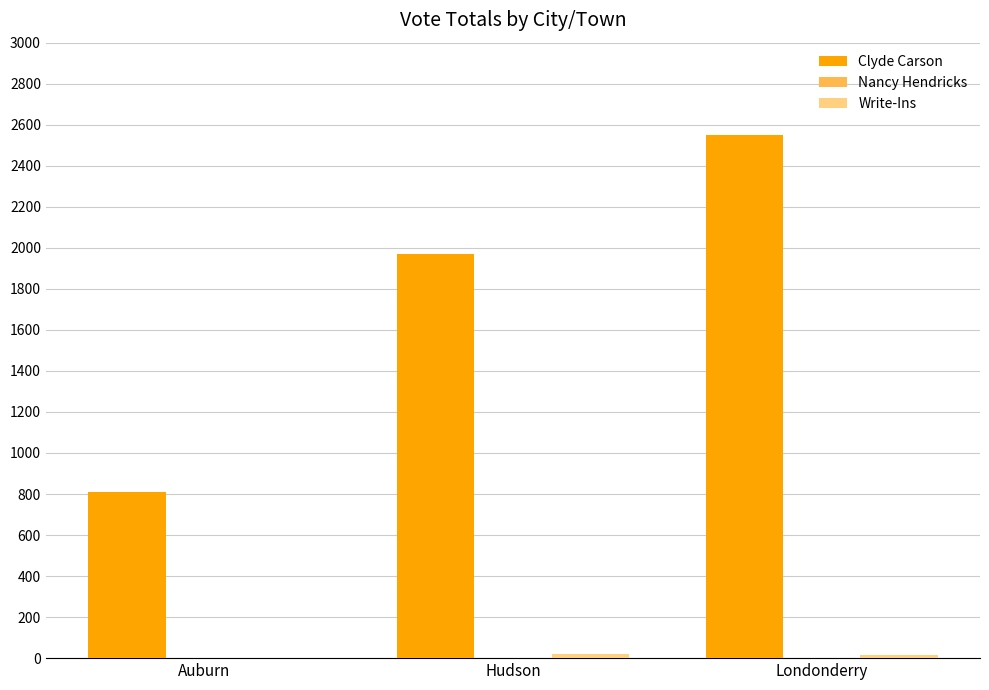

True or false: Clyde Carson has a value of 2552 at Londonderry.

True